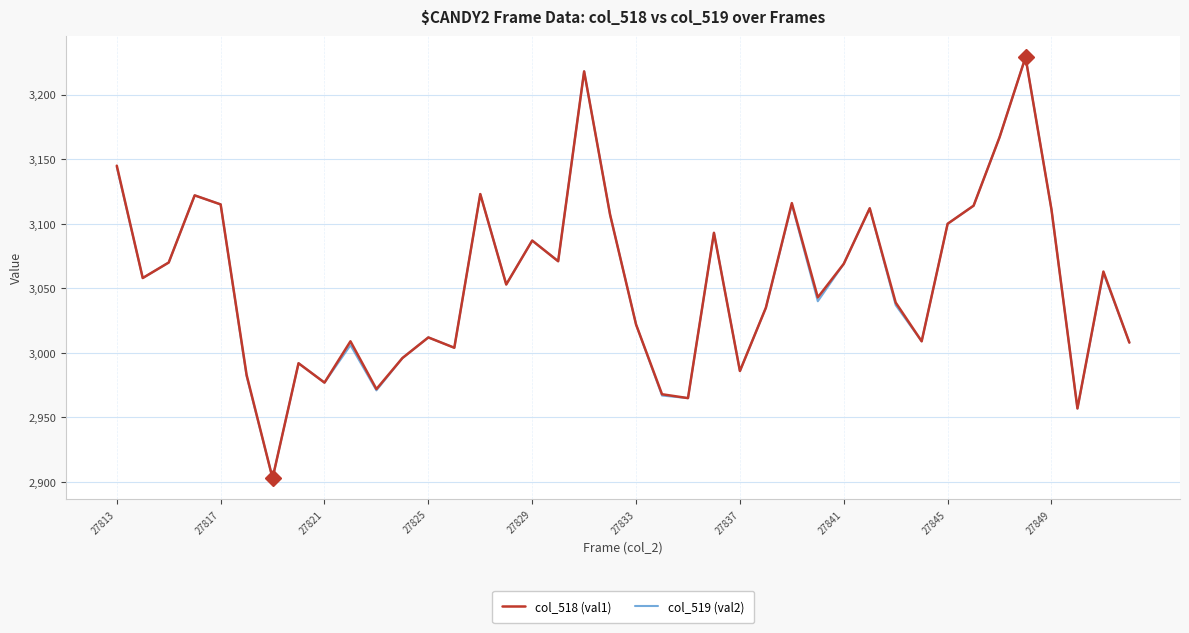

What is the maximum value shown in the chart?

3229